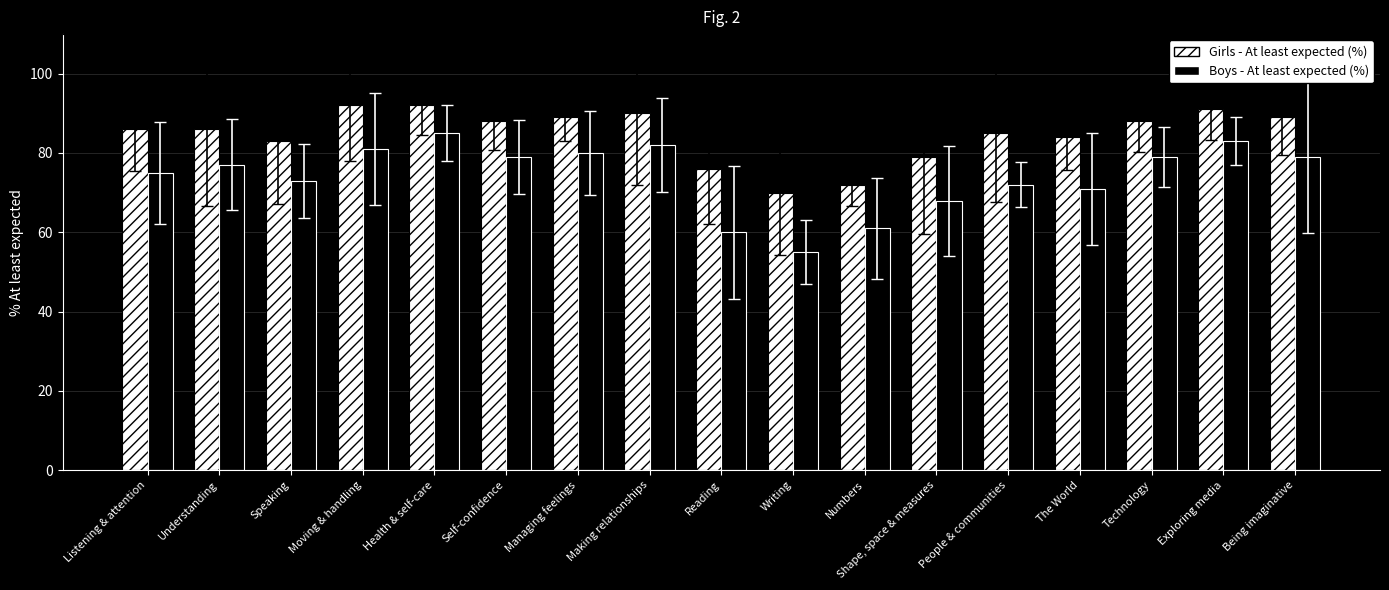

True or false: Girls - At least expected (%) has a value of 89 at Being imaginative.

True